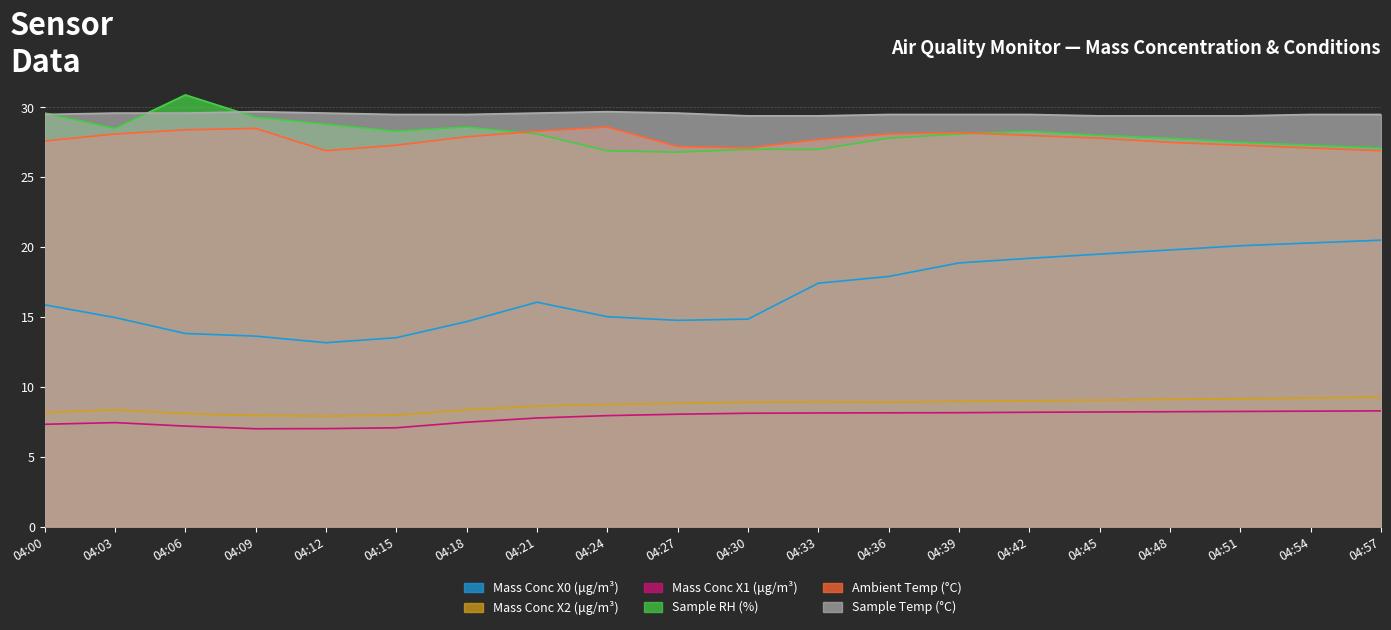

What is the total value across all series at 04:27?

115.2